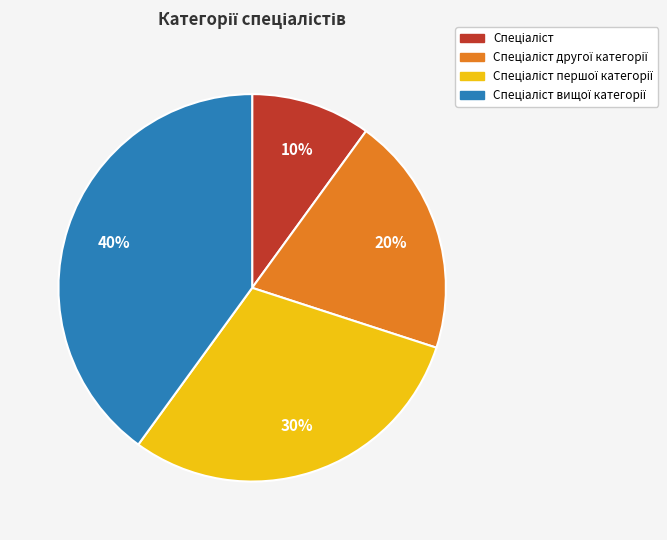

To the nearest percent, what is the average slice percentage?

25%